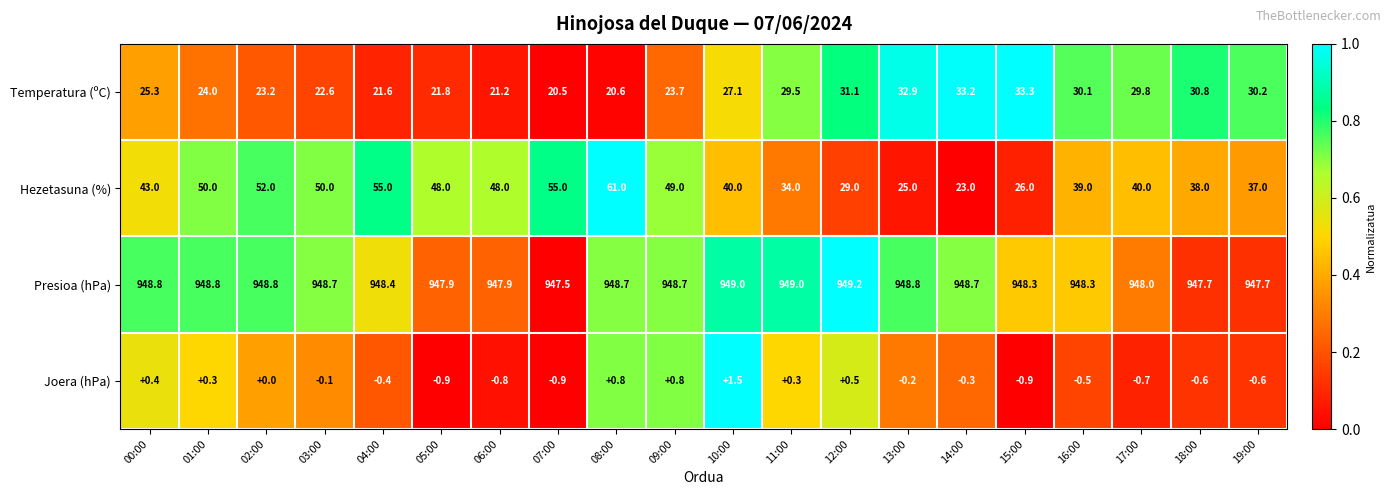

What is the sum of the Presioa (hPa) values at 16:00 and 10:00?

1897.3